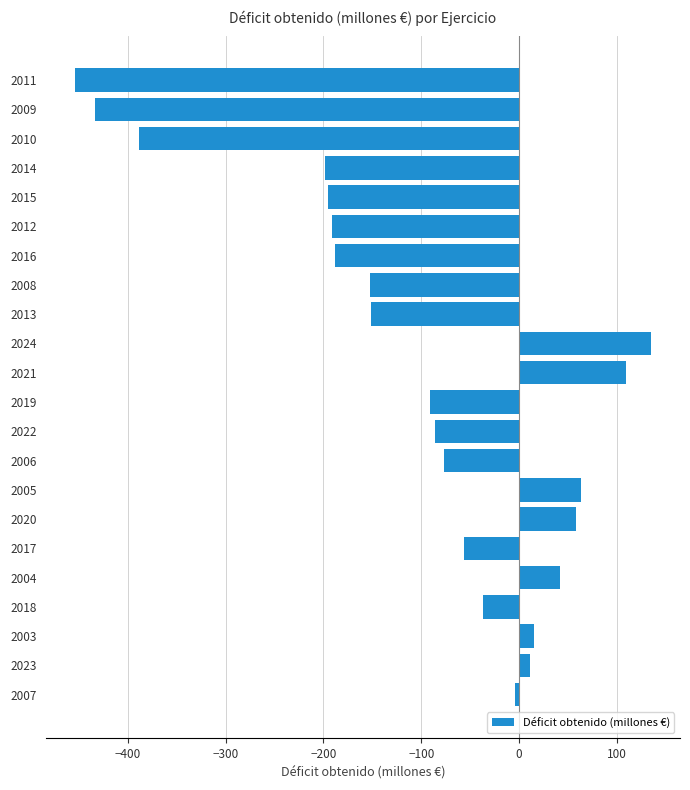

Which category has the highest value across all series?

2024